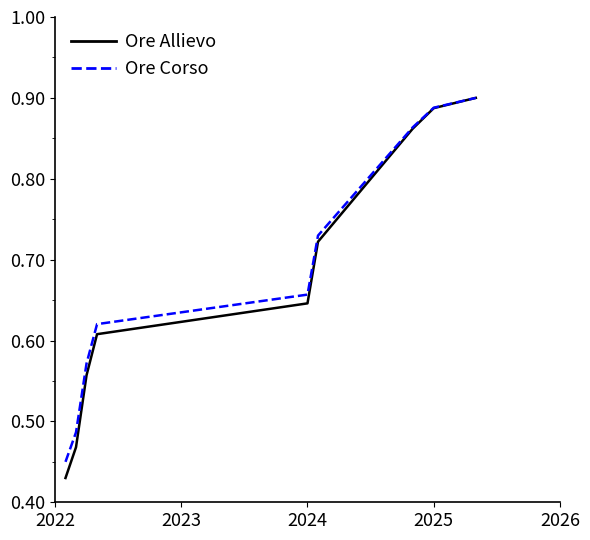

Which series has the largest range (max minus min)?

Ore Allievo